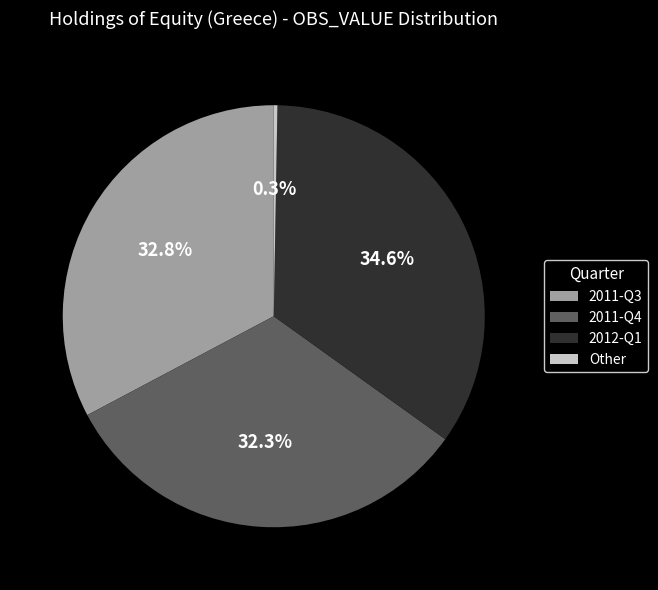

To the nearest percent, what is the average slice percentage?

25%